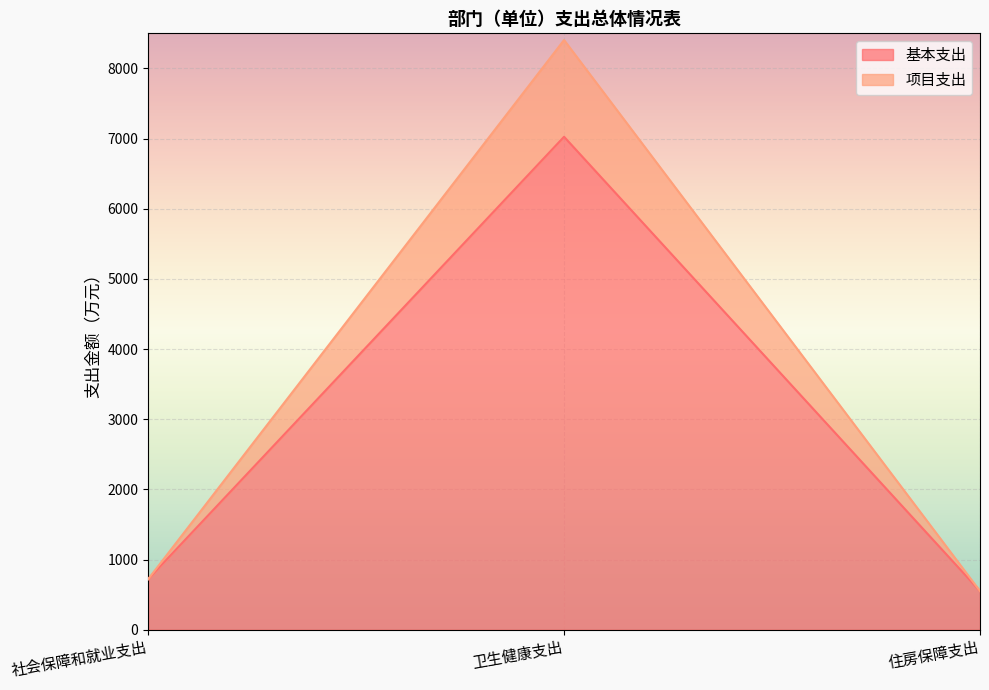

The 项目支出 series shows 13142.5 at 卫生健康支出. True or false?

False